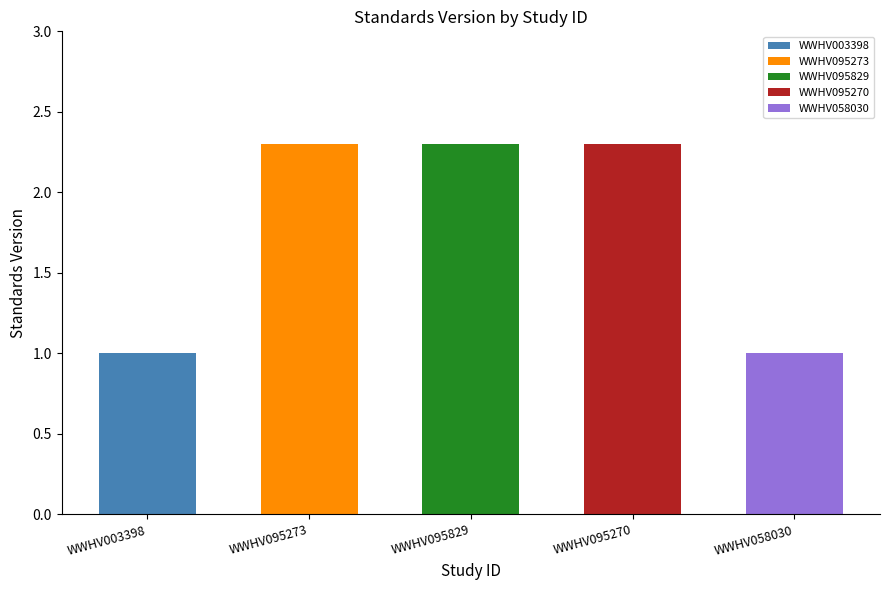

The chart shows a value of 1.0 at WWHV003398. True or false?

True